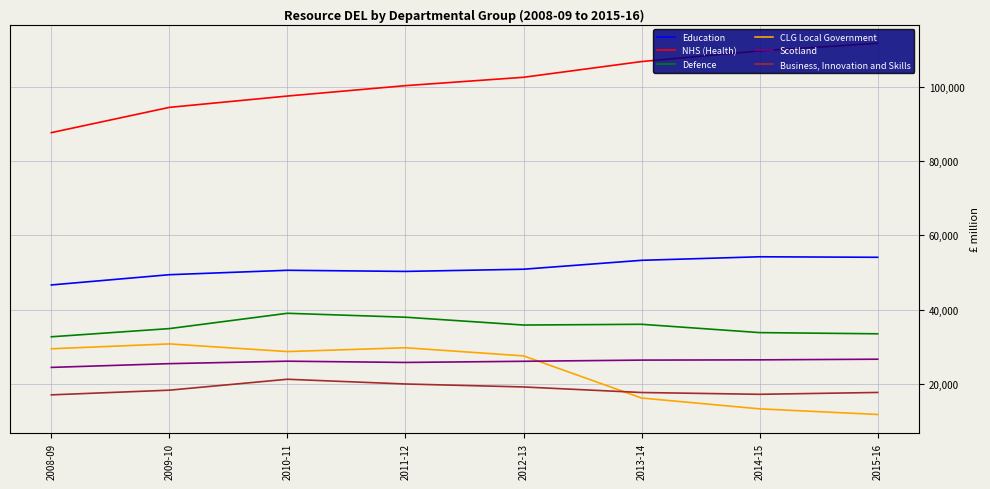

How many times do CLG Local Government and Scotland cross each other?

1